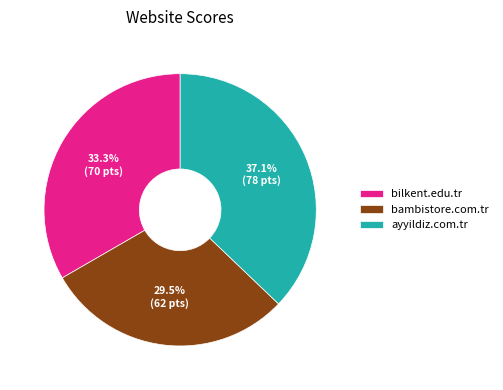

What percentage is NOT represented by bilkent.edu.tr?

66.7%